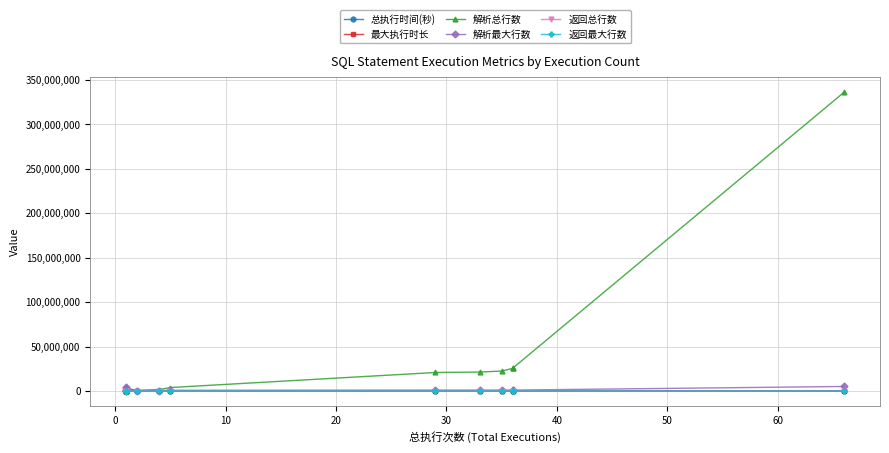

Is the value of 返回最大行数 at −10 greater than the value of 解析最大行数 at 50?

No